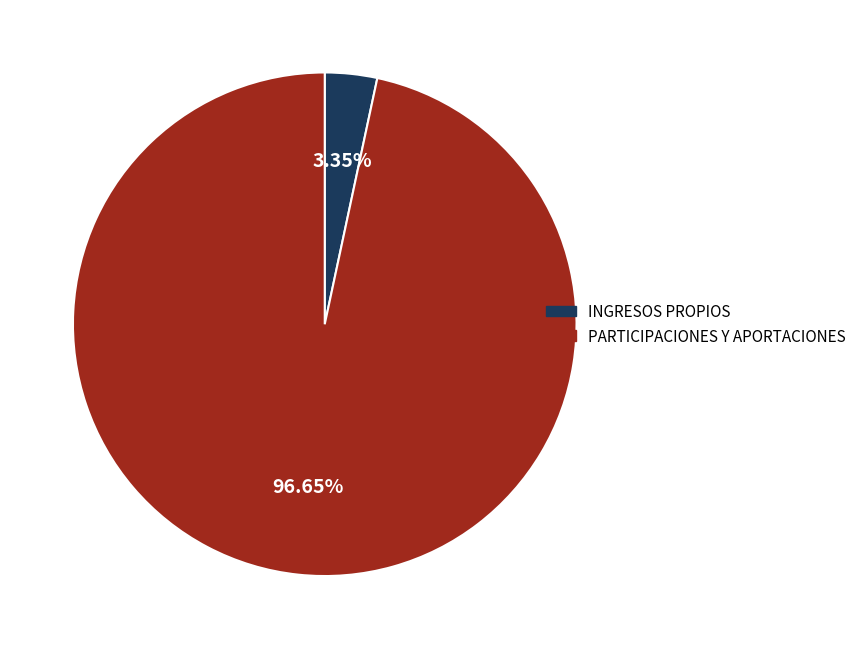

Is there a majority slice in this chart?

Yes